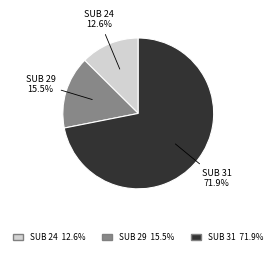

Is there a majority slice in this chart?

Yes